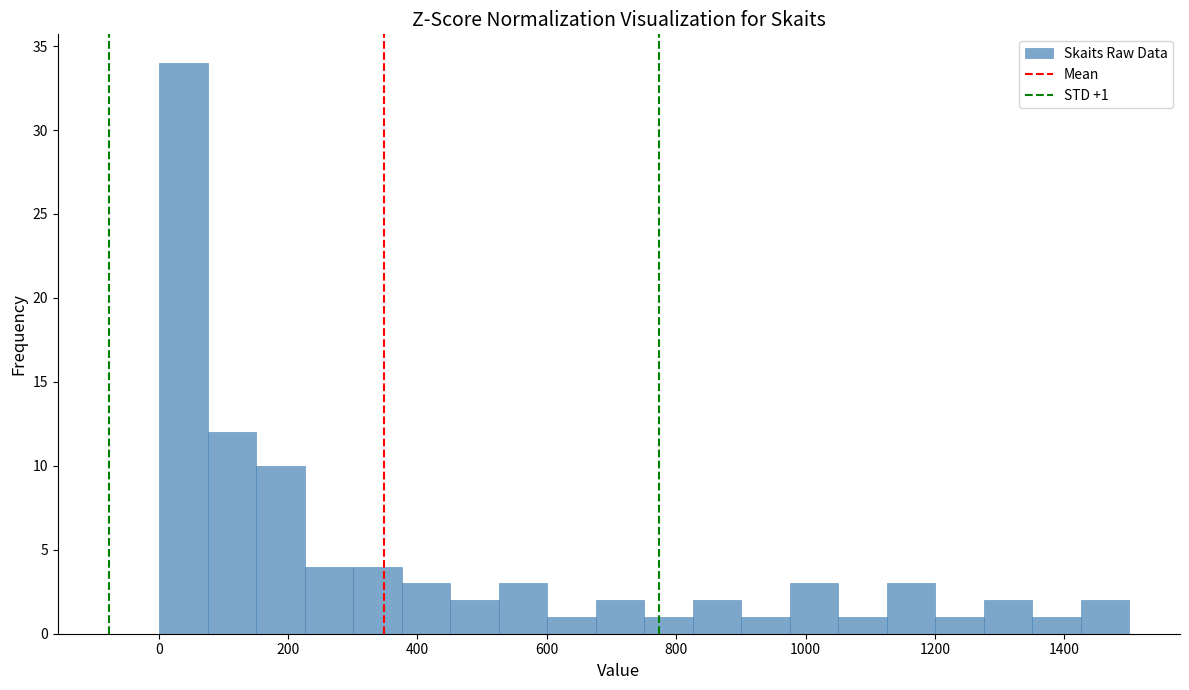

Read against the x-axis, roughly where is the centre of the tallest bar?

40